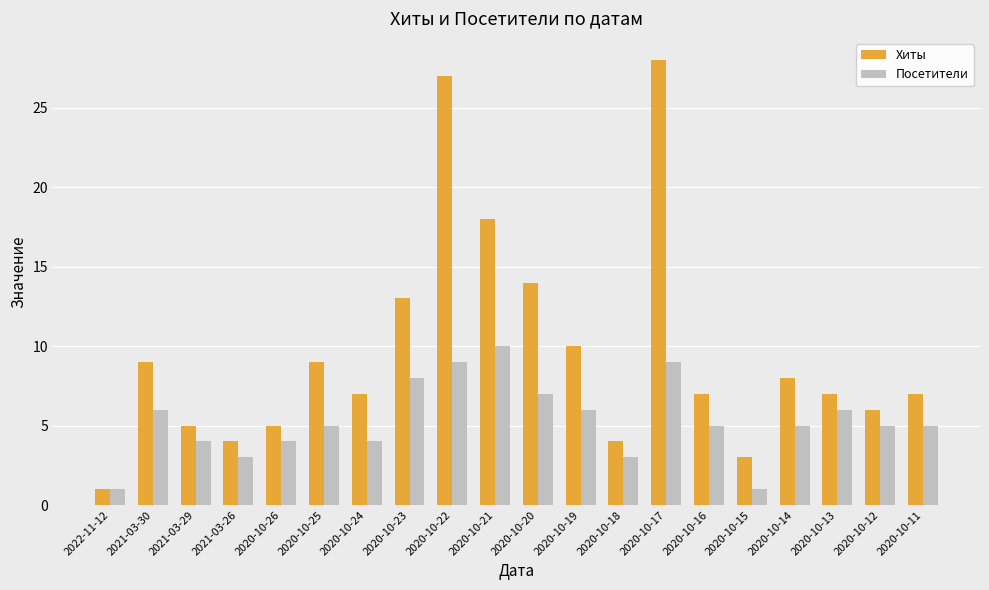

What is the label of the 10th bar from the right?

2020-10-20